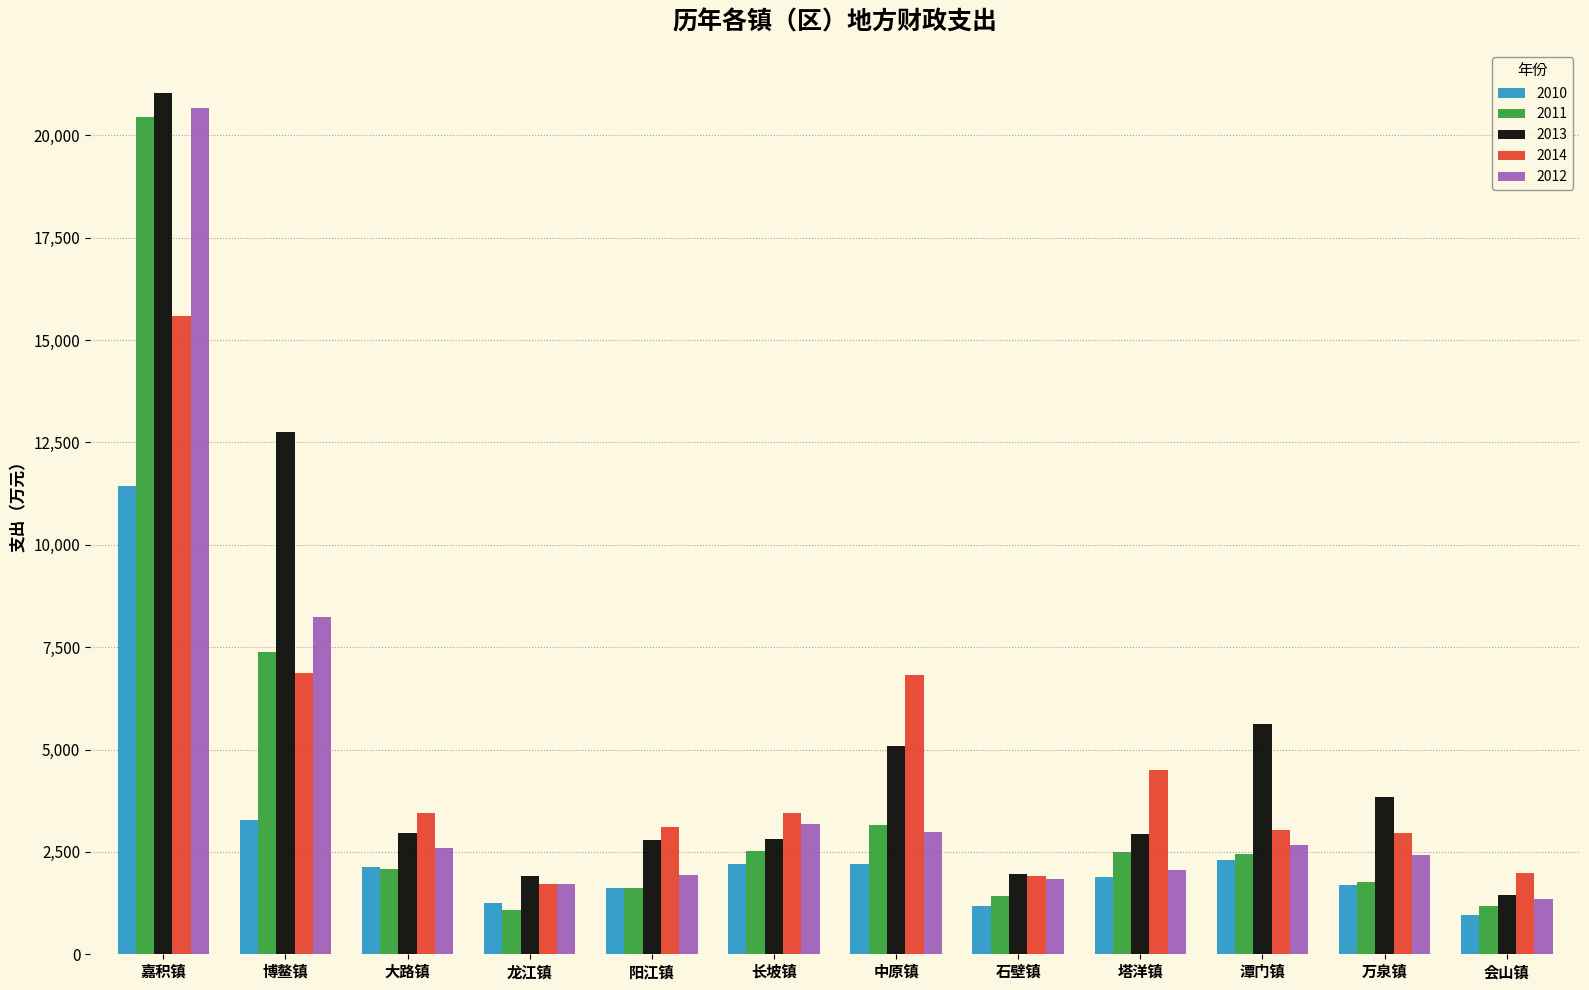

What is the minimum value for 2010?

967